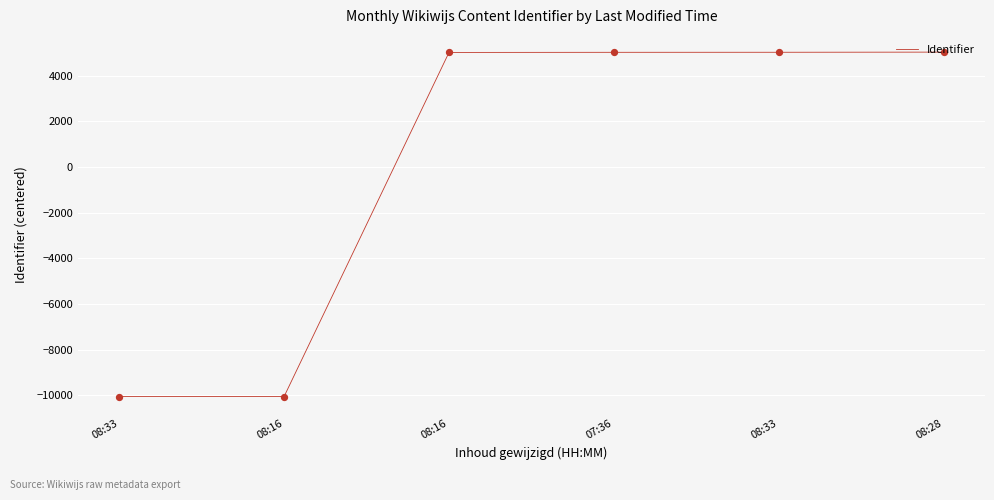

How many values exceed 5025?

3